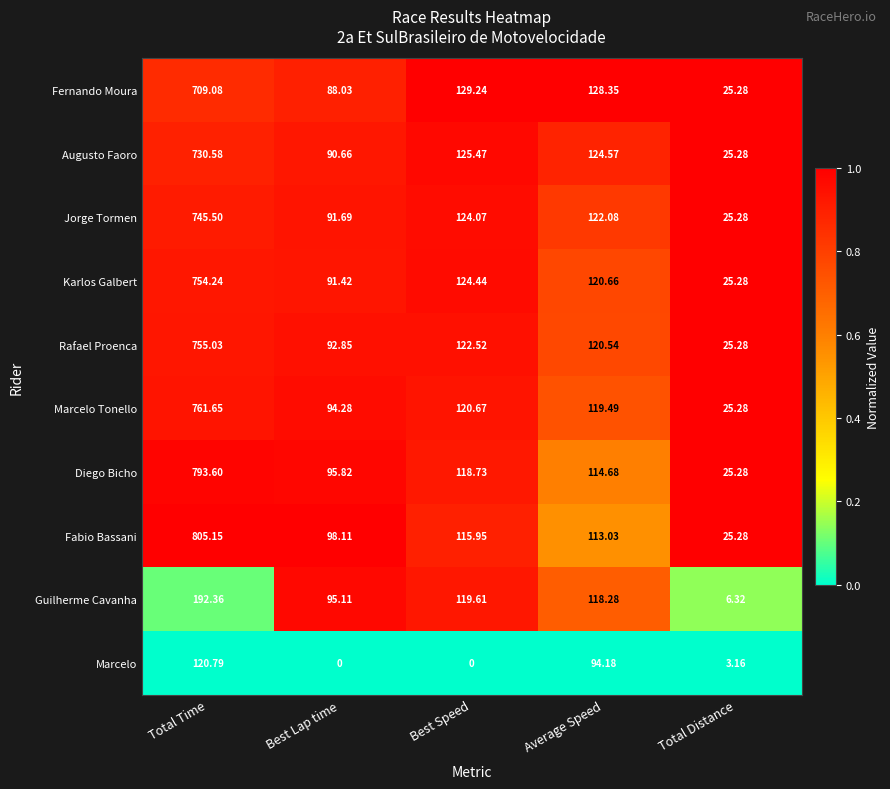

Which label corresponds to the largest value in the chart?

Total Time